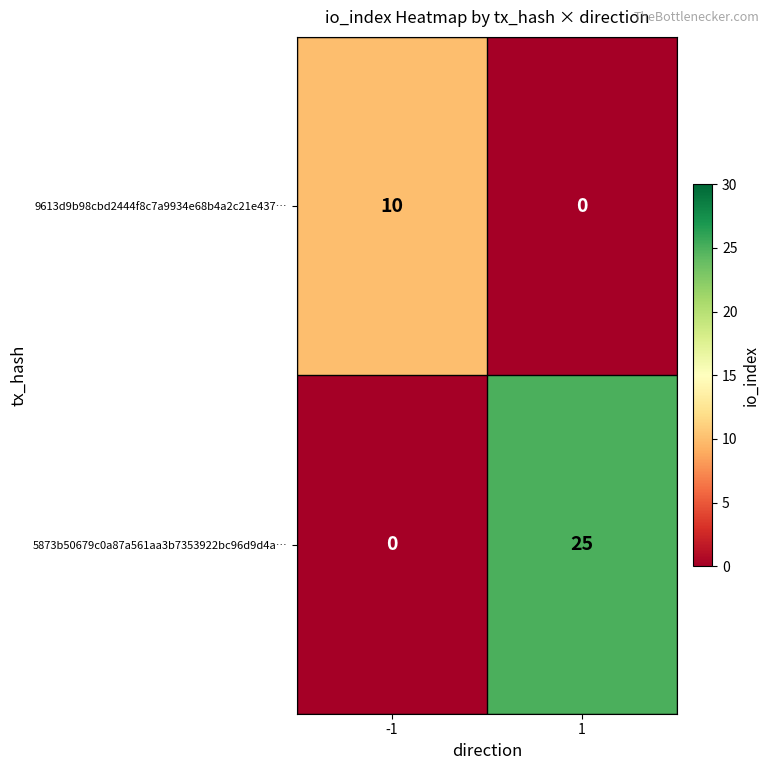

The 9613d9b98cbd2444f8c7a9934e68b4a2c21e437… series shows 15 at -1. True or false?

False